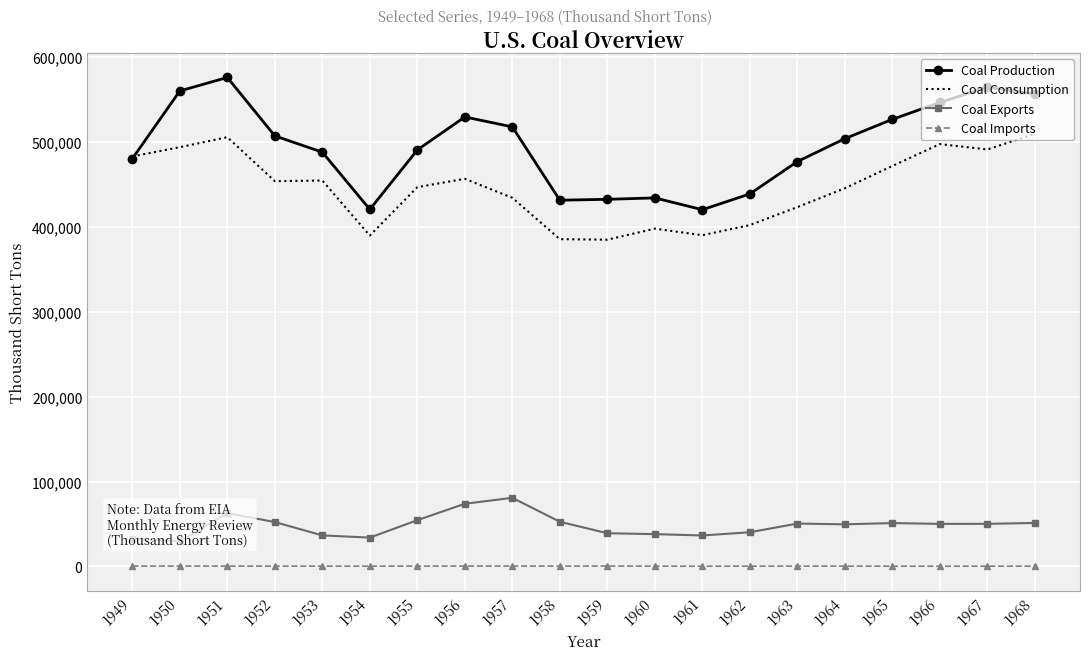

The Coal Exports series shows 87497.2 at 1958. True or false?

False